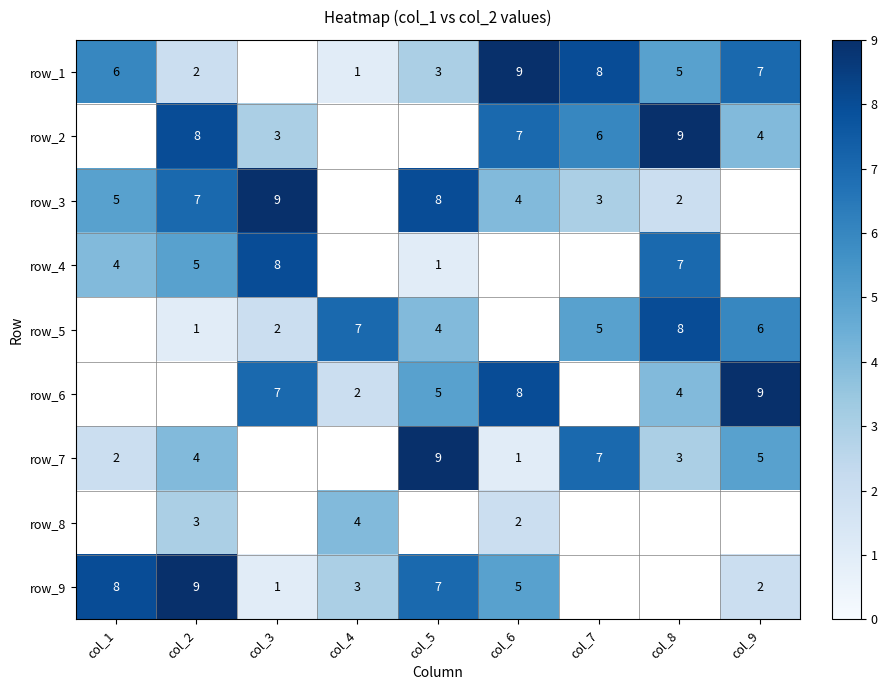

True or false: row_8 has a value of 3 at col_2.

True